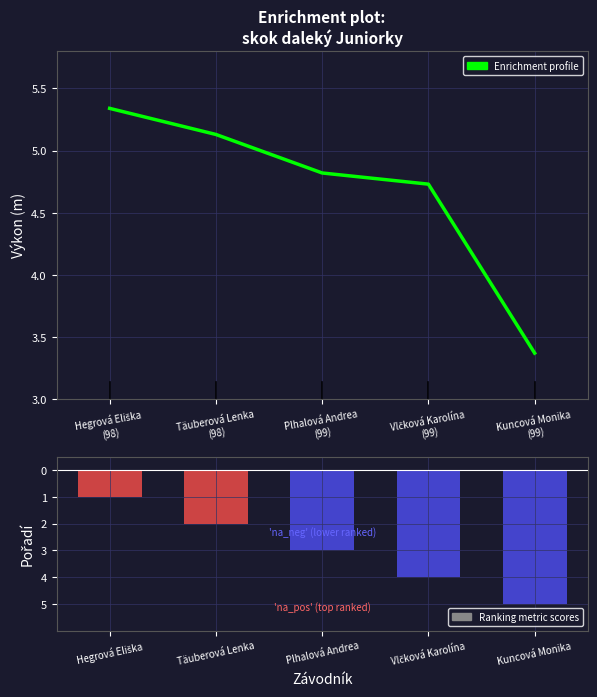

How many Pořadí values are between -4 and -2?

3